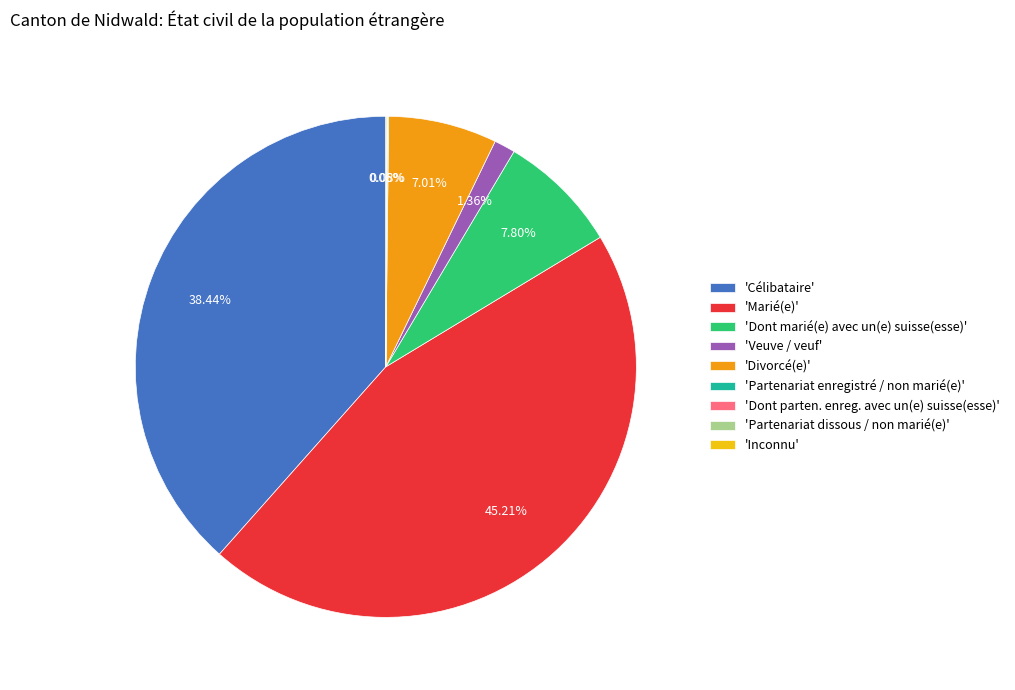

Does 'Divorcé(e)' represent more than half of the total?

No